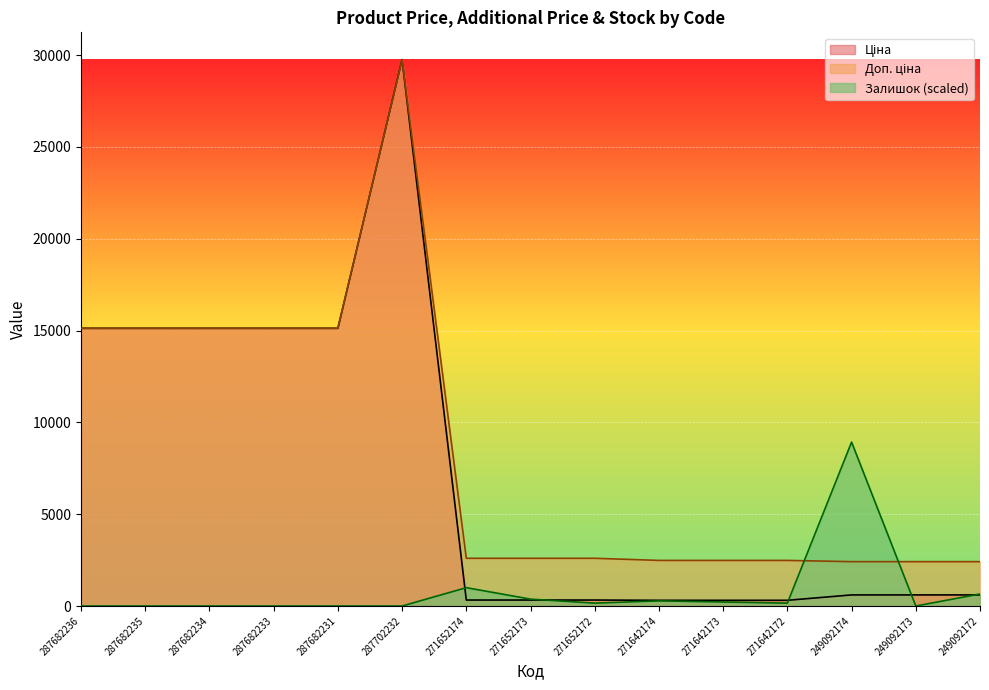

Rank the categories by Доп. ціна value from highest to lowest.

287702232, 287682236, 287682235, 287682234, 287682233, 287682231, 271652174, 271652173, 271652172, 271642174, 271642173, 271642172, 249092174, 249092173, 249092172